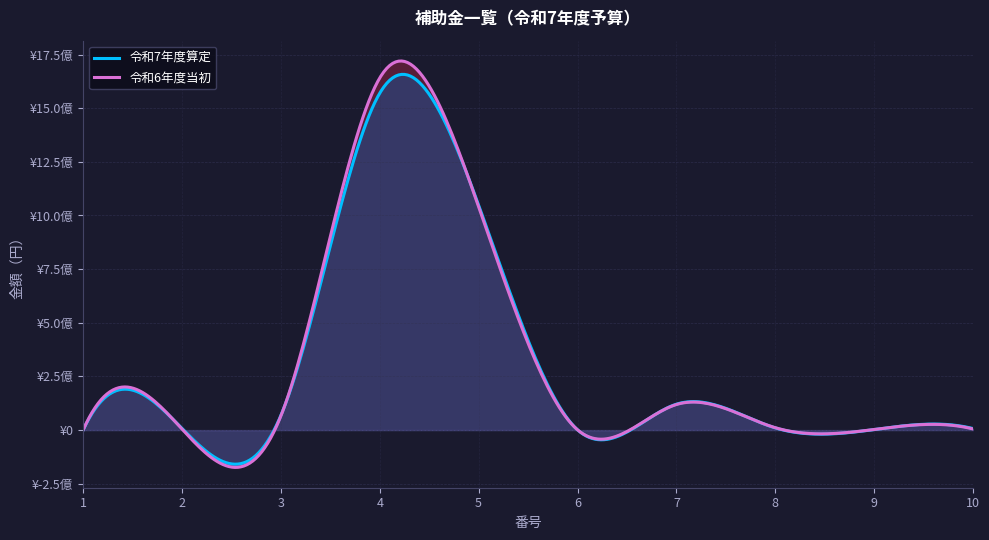

What is the value of the 令和7年度算定 point at the 3rd from the left?

68444000